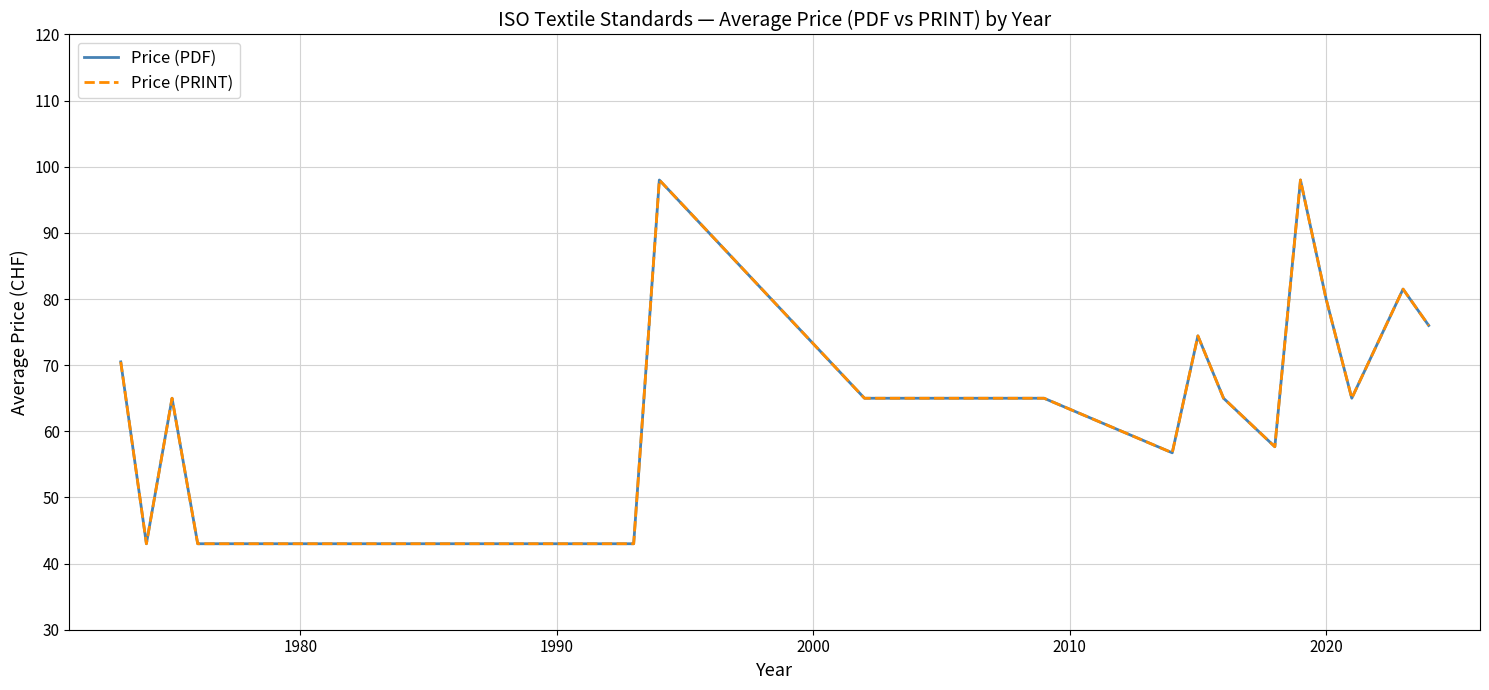

Does the chart have visible grid lines?

Yes